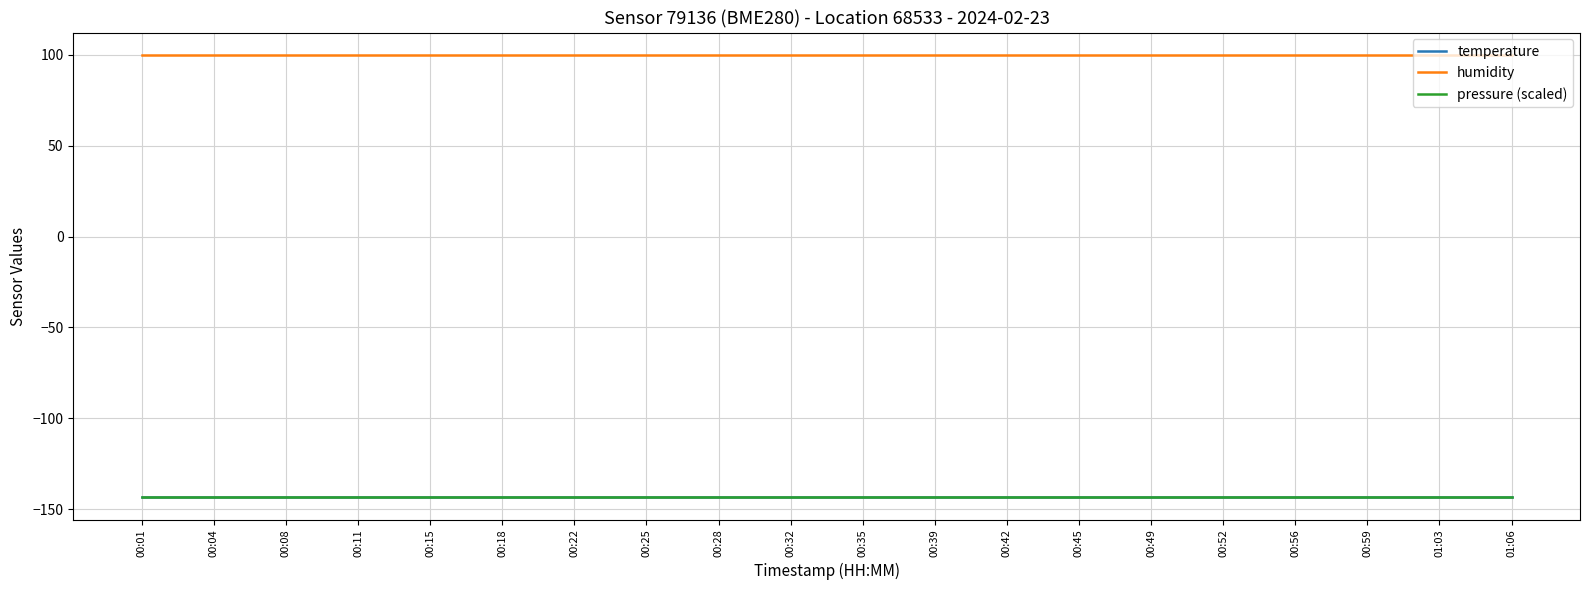

Does the chart display data point markers on the line(s)?

No